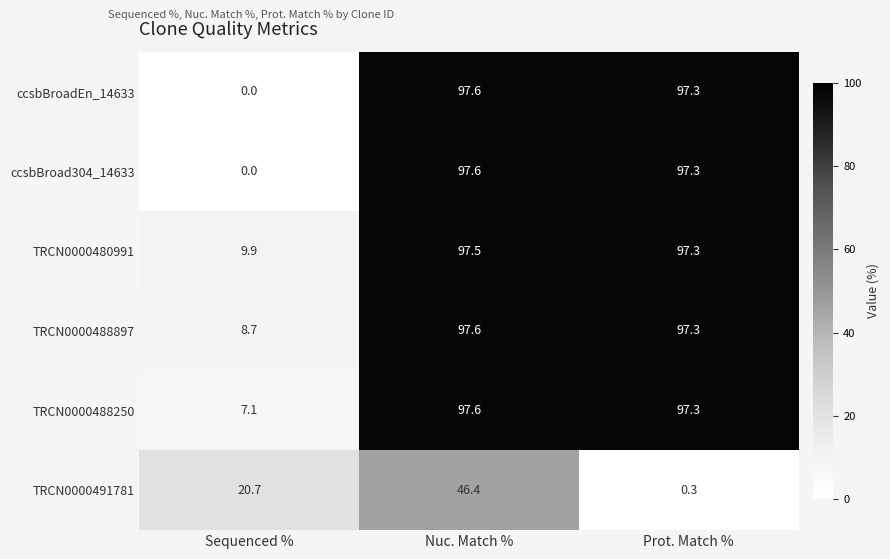

Reading left to right, what are all the values shown in this chart?

ccsbBroadEn_14633: 0.0	97.6	97.3
ccsbBroad304_14633: 0.0	97.6	97.3
TRCN0000480991: 9.9	97.5	97.3
TRCN0000488897: 8.7	97.6	97.3
TRCN0000488250: 7.1	97.6	97.3
TRCN0000491781: 20.7	46.4	0.3